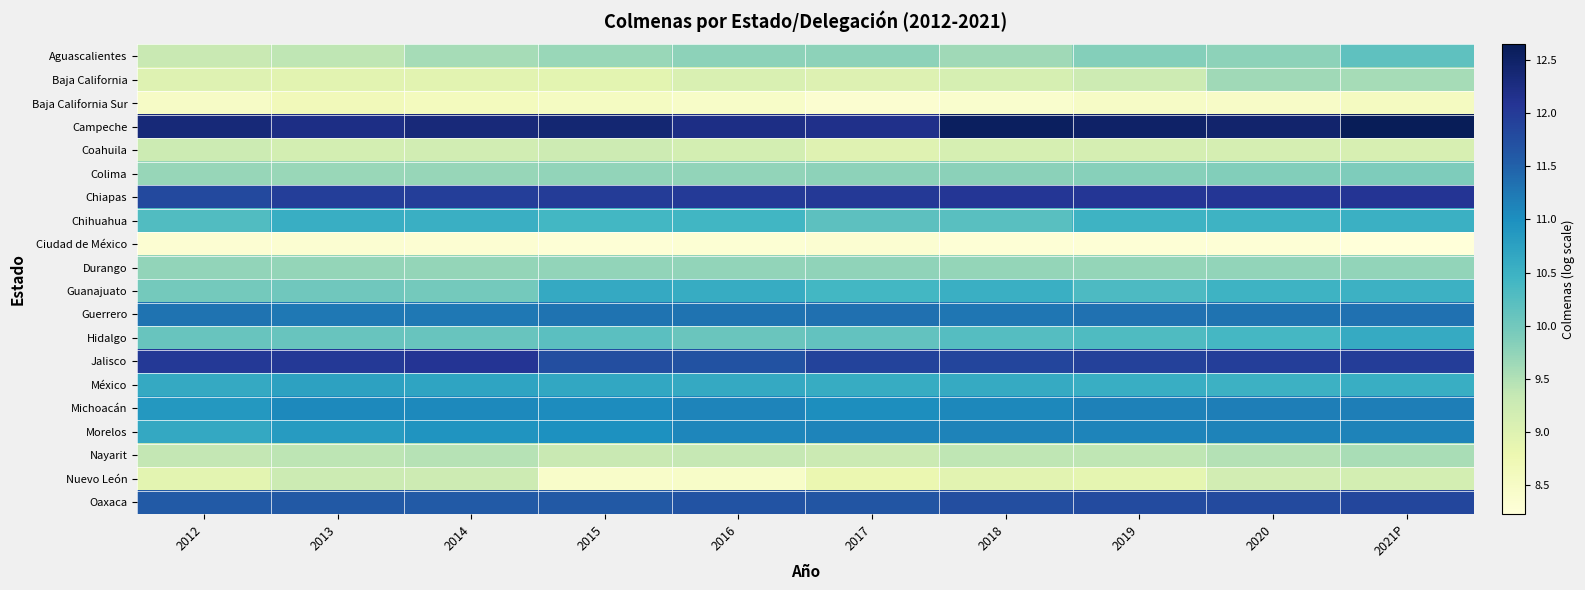

What is the total value across all series at 2021P?

208.3